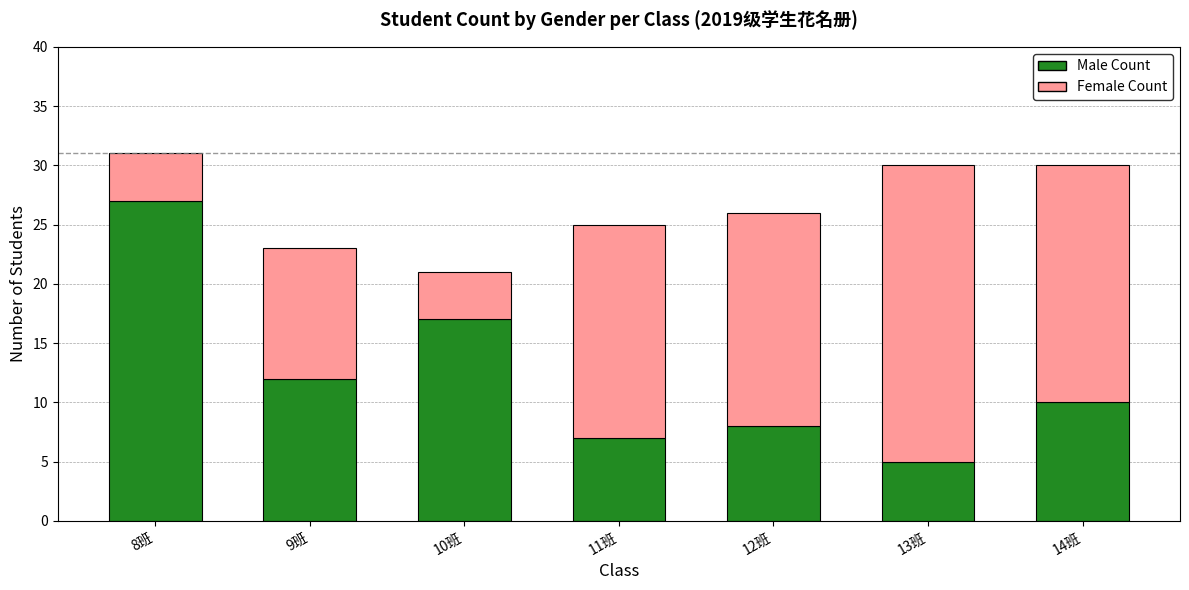

What is the average value of the Male Count series?

12